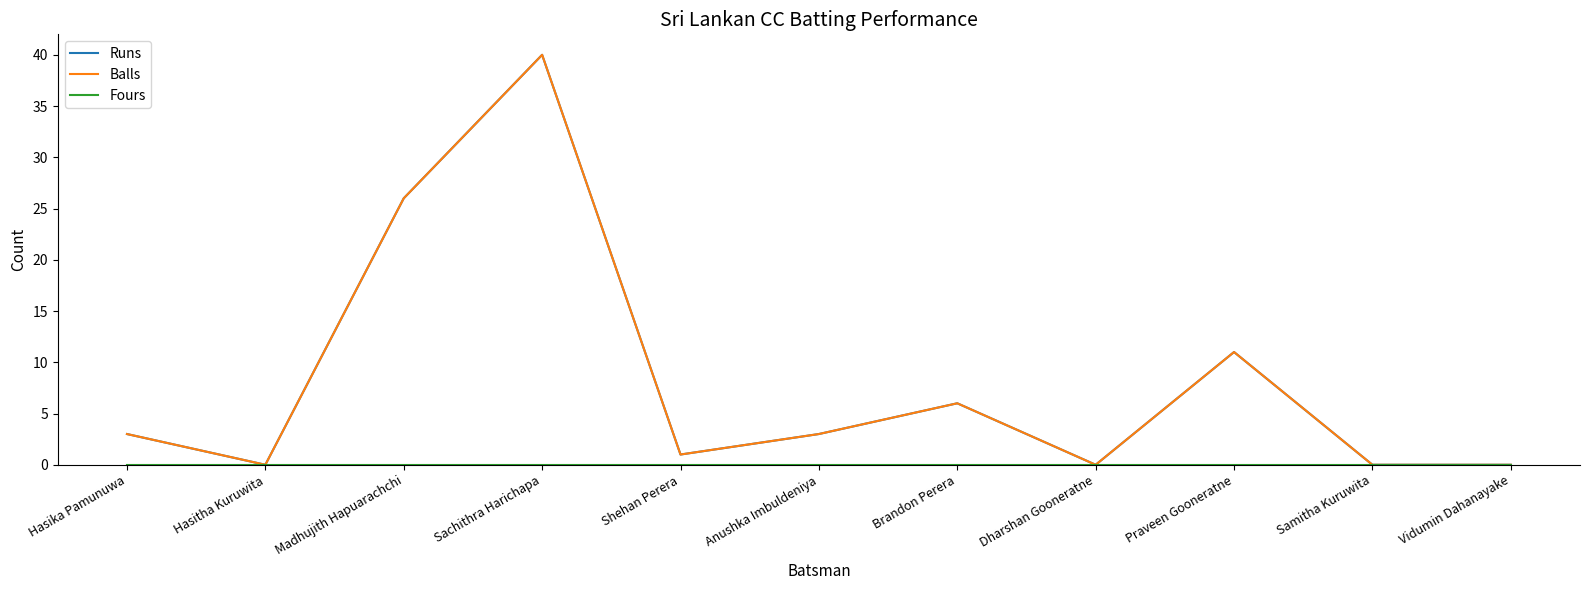

What position from the left is Anushka Imbuldeniya?

6